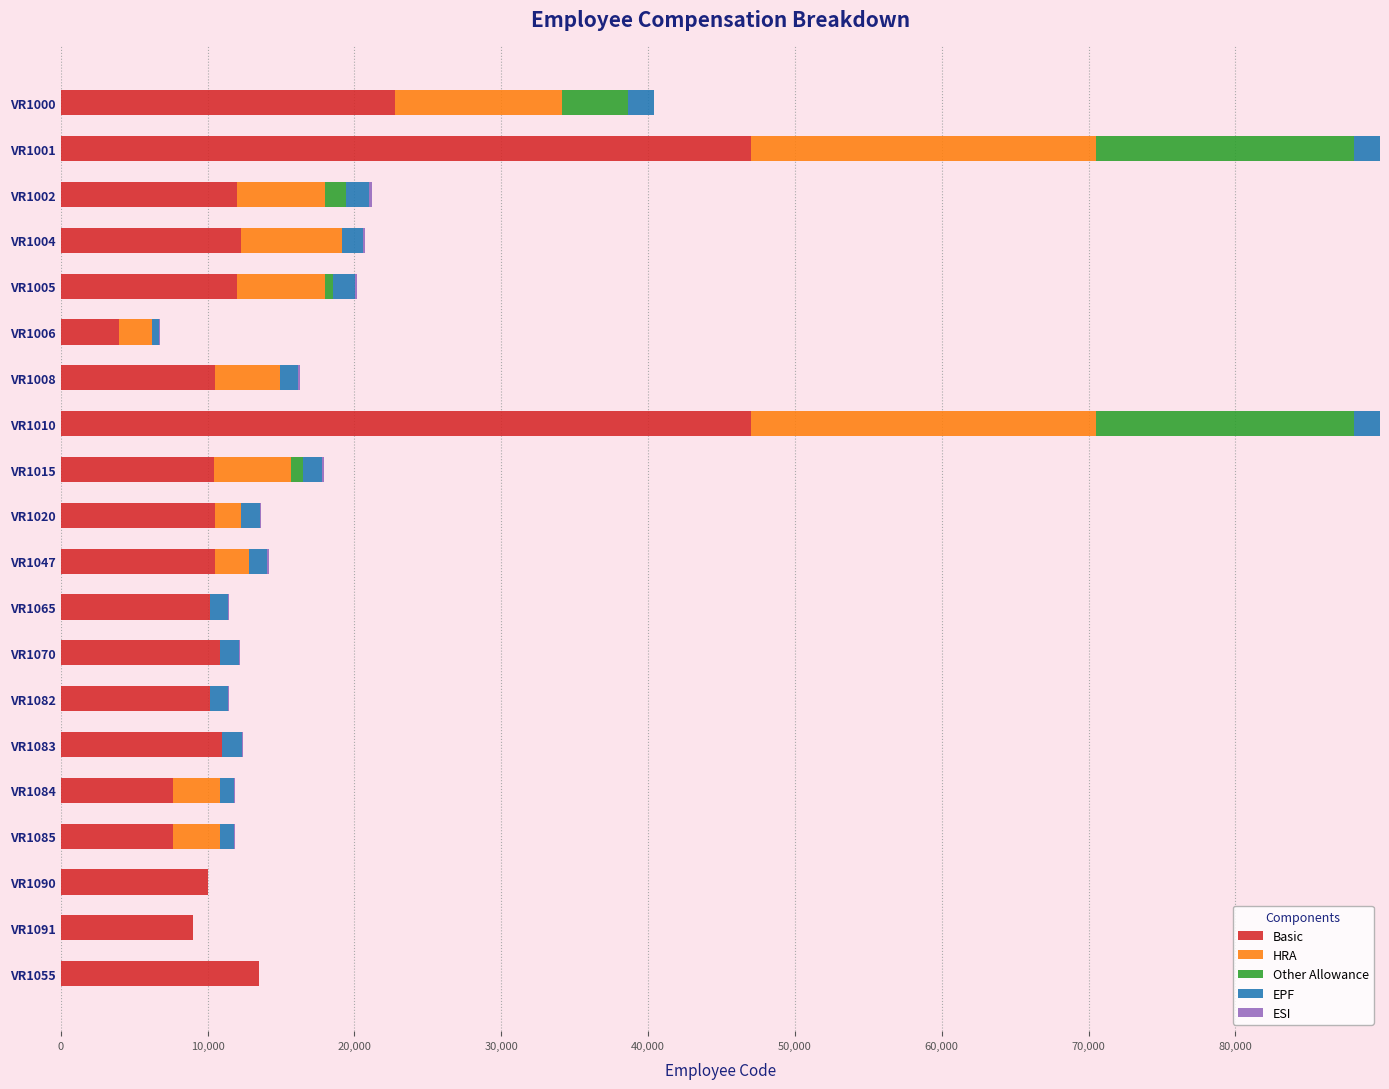

What is the sum of all Basic values?

288981